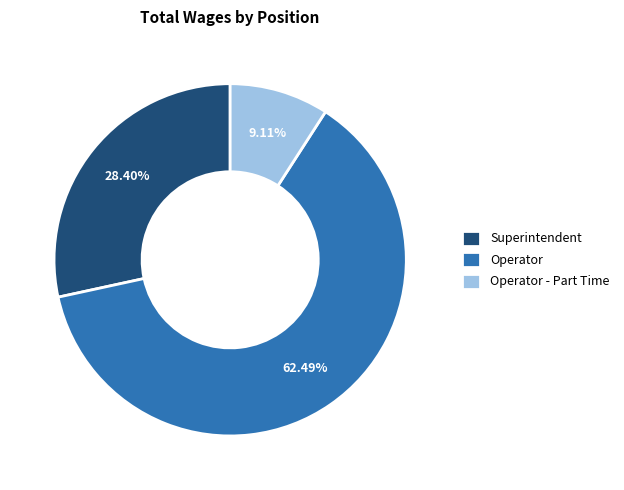

Combined, do Superintendent and Operator - Part Time account for over 50%?

No